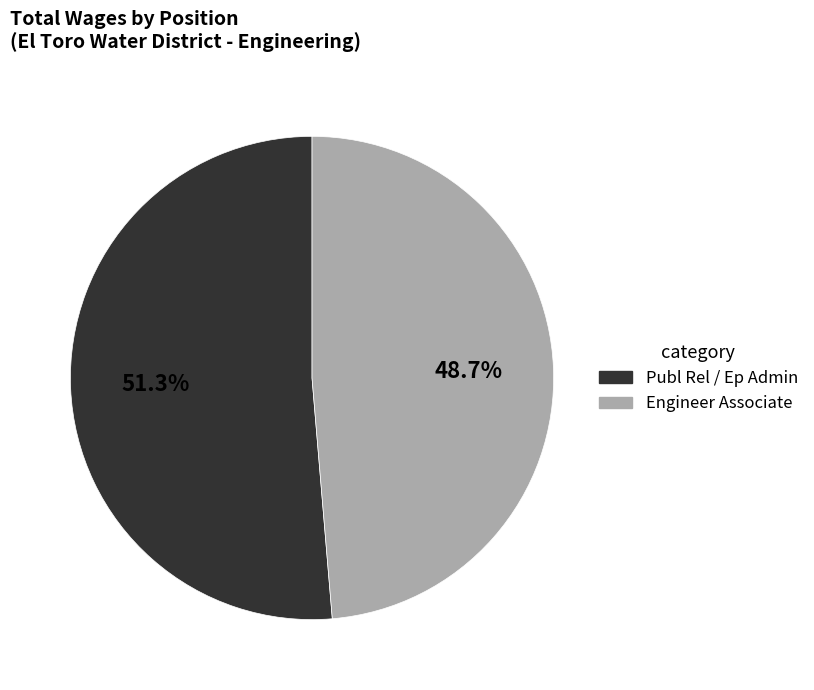

Rank the categories by value from lowest to highest.

Engineer Associate, Publ Rel / Ep Admin